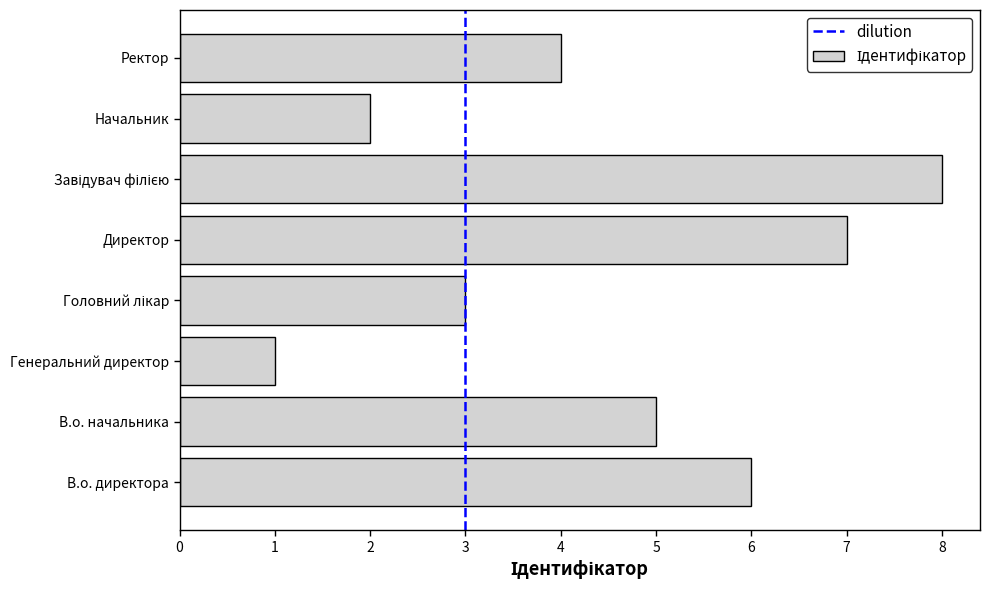

What is the approximate value at Ректор?

4